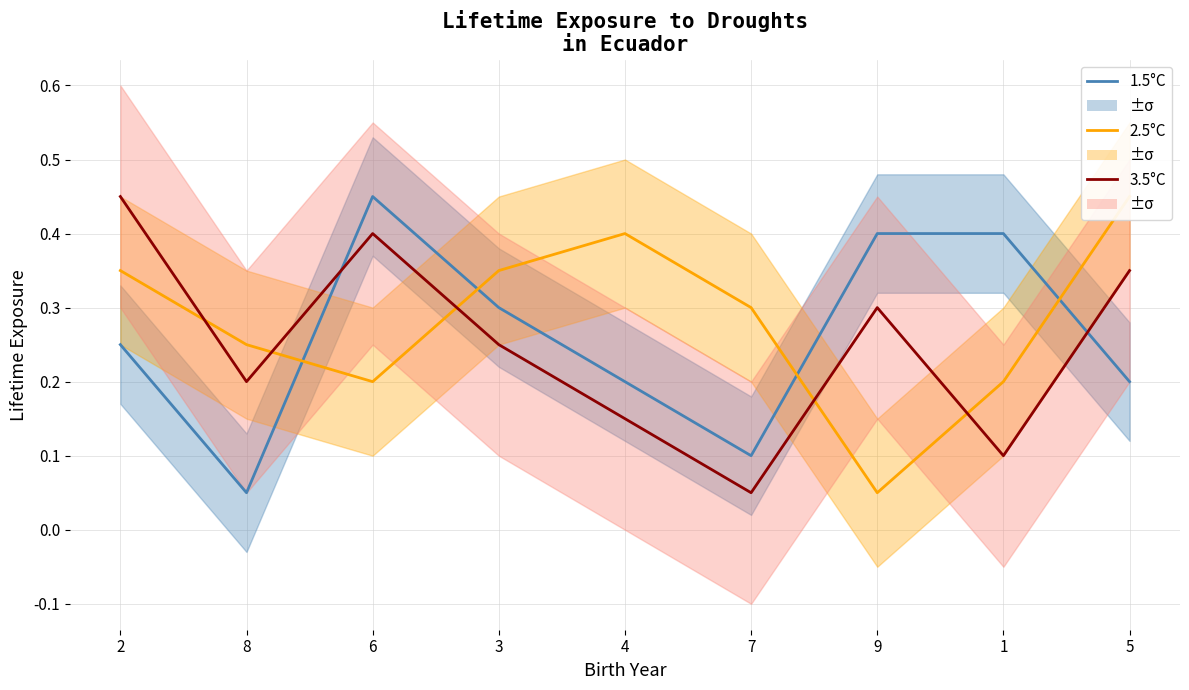

What position from the right is 6?

7